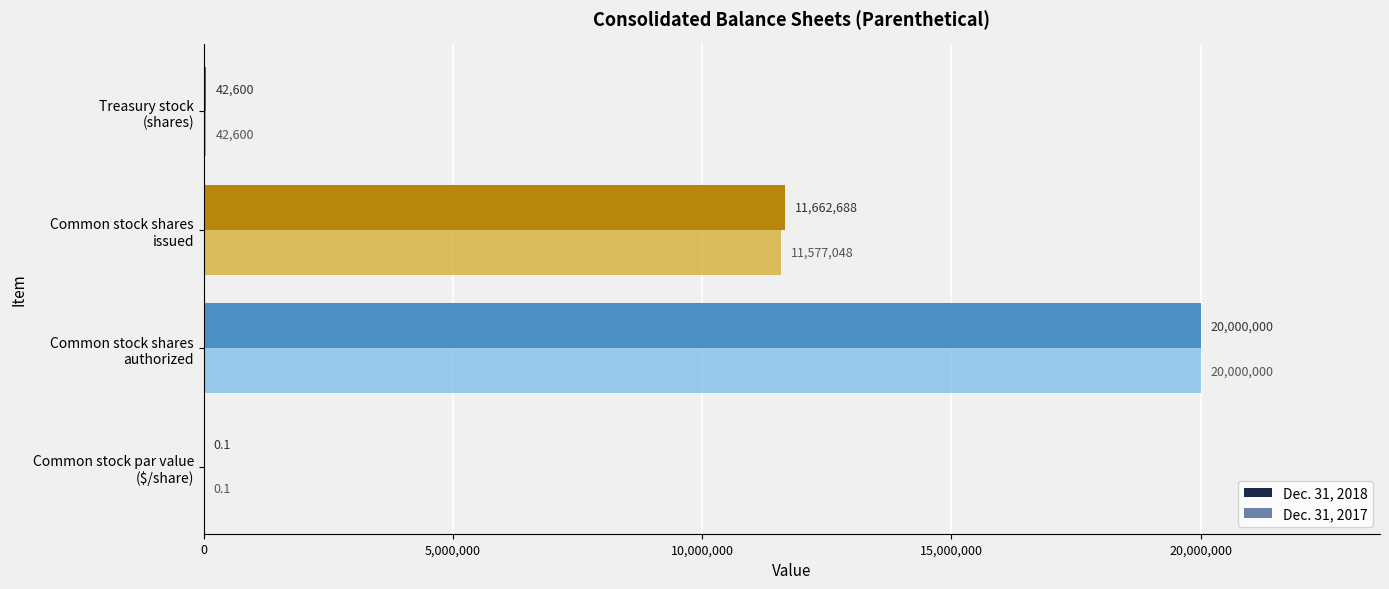

At which label does Dec. 31, 2018 reach its peak?

Common stock shares
authorized